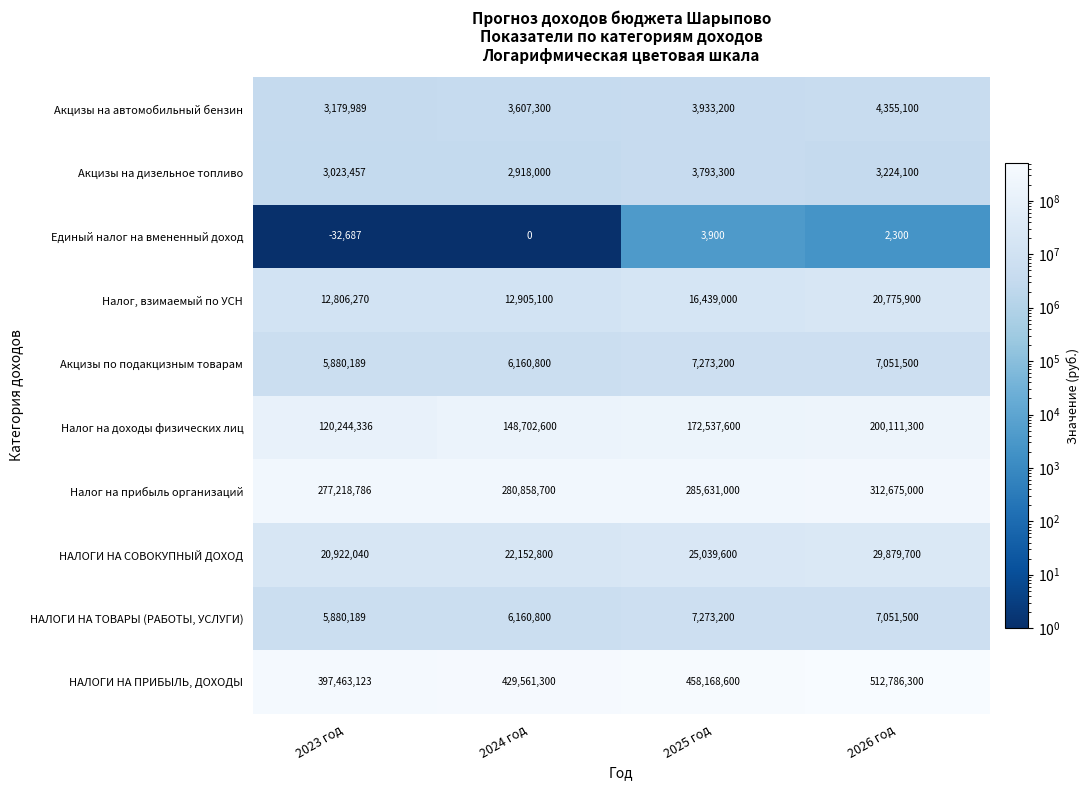

Which label corresponds to the smallest value in the chart?

2023 год